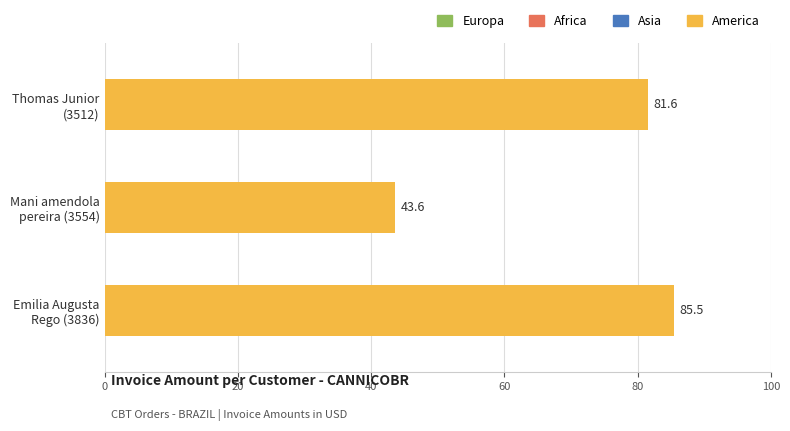

What is the maximum value shown in the chart?

85.5